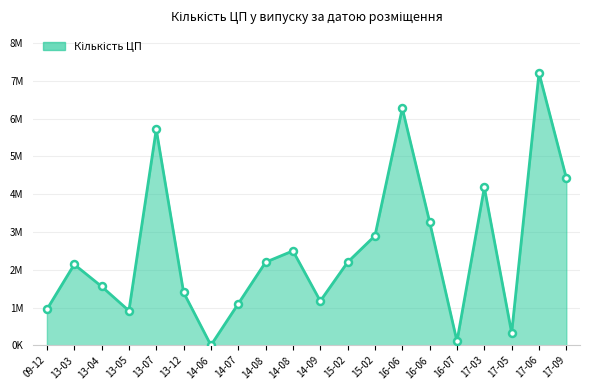

Where does the data first go above 2200000?

13-07